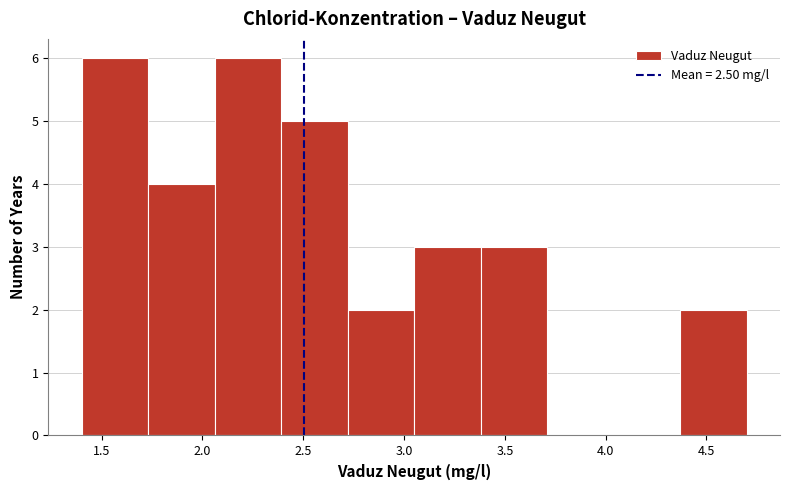

Reading left to right, list every bar in this chart as the range it spans on the x-axis followed by its height. Neither the bar edges nor the heights are printed on the chart, so give them approximately, as read against the axes.

1.40 to 1.73: 6
1.73 to 2.06: 4
2.06 to 2.39: 6
2.39 to 2.72: 5
2.72 to 3.05: 2
3.05 to 3.38: 3
3.38 to 3.71: 3
3.71 to 4.04: 0
4.04 to 4.37: 0
4.37 to 4.70: 2